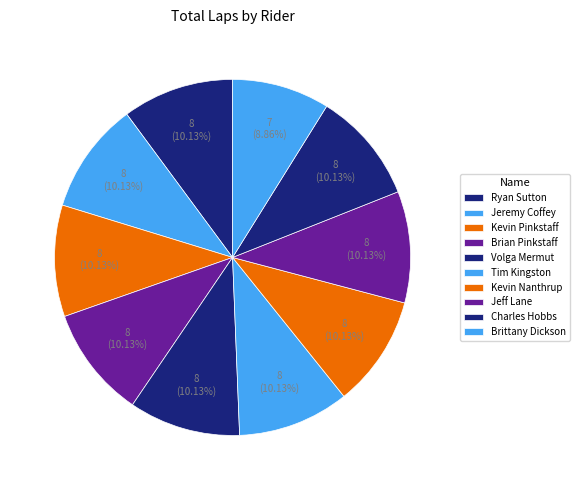

To the nearest percent, what percentage of the pie is Tim Kingston?

10%